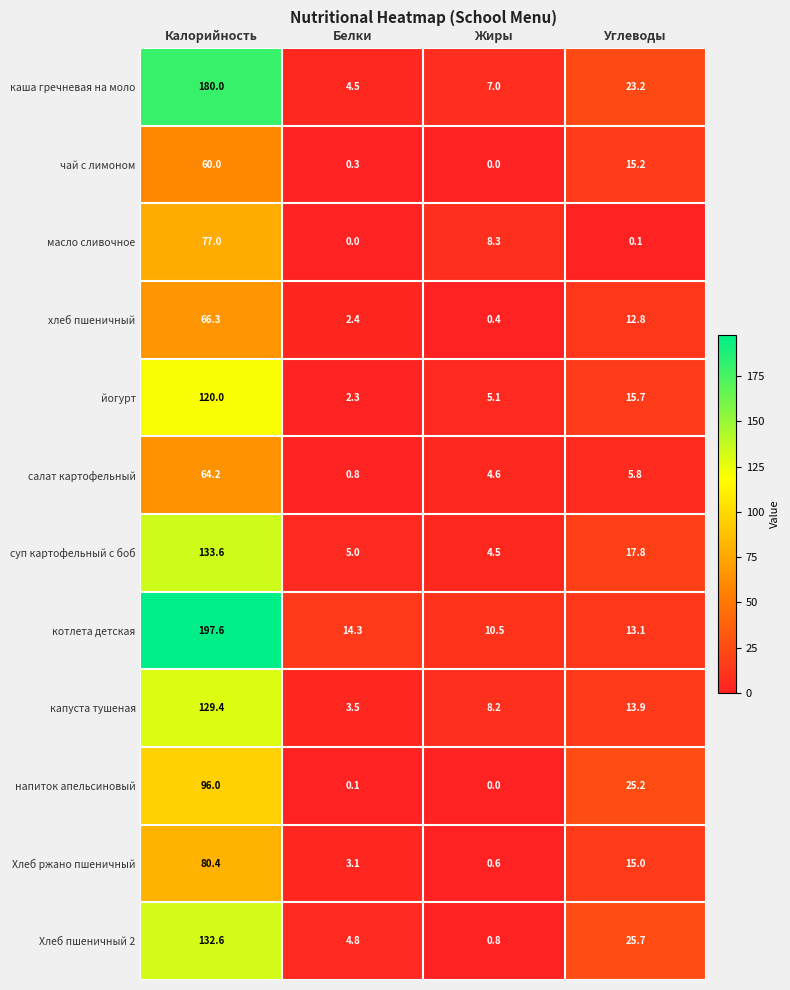

What is the minimum value for салат картофельный?

0.8